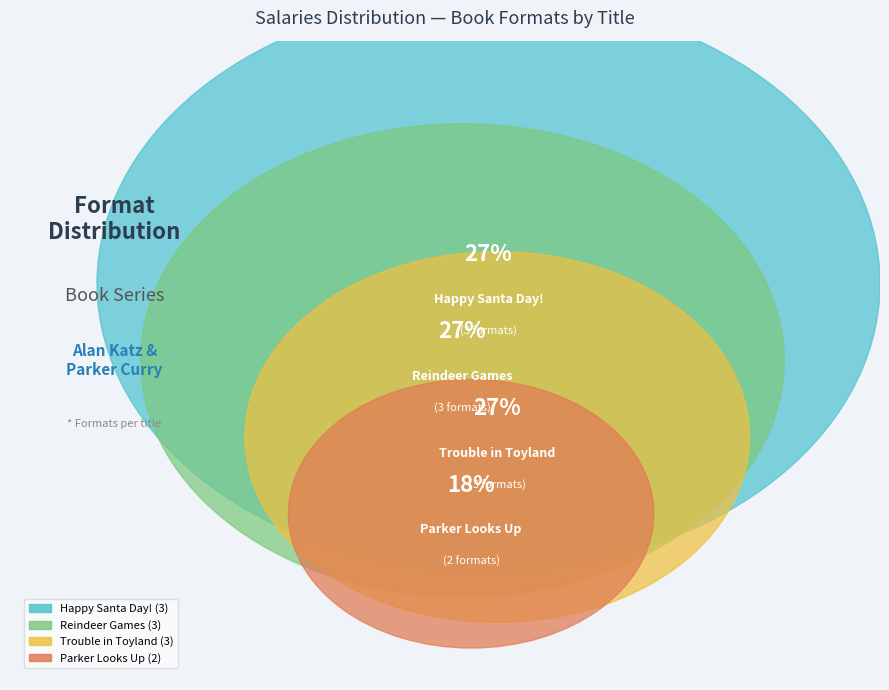

To the nearest percent, what is the combined percentage of Reindeer Games and Happy Santa Day!?

55%